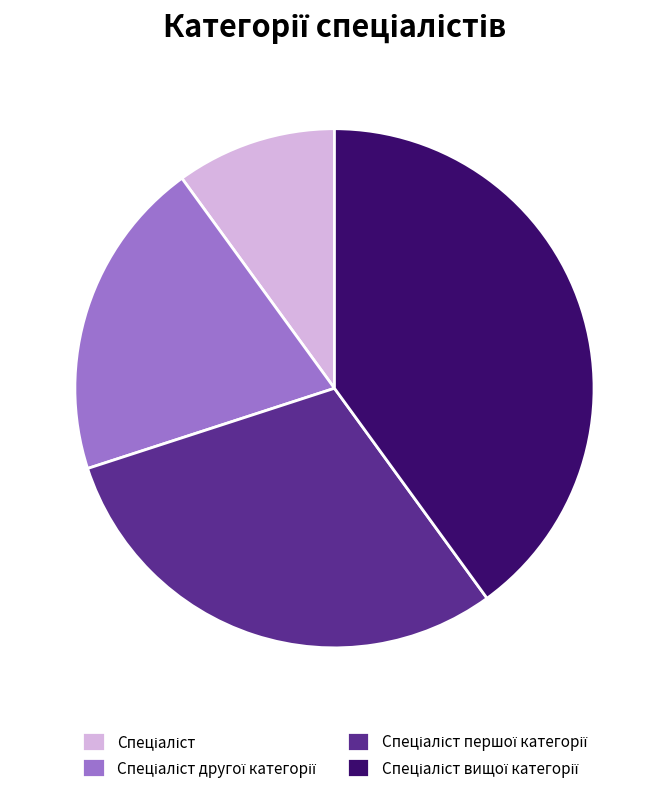

Does any single category account for the majority?

No